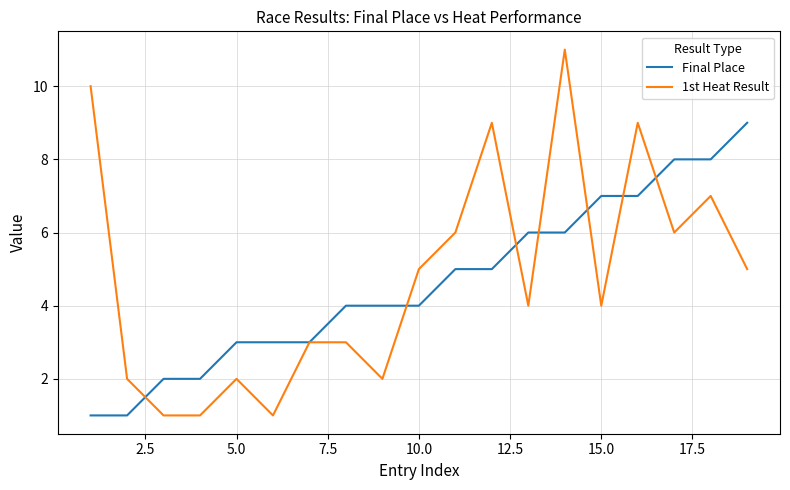

Which series has the largest range (max minus min)?

1st Heat Result